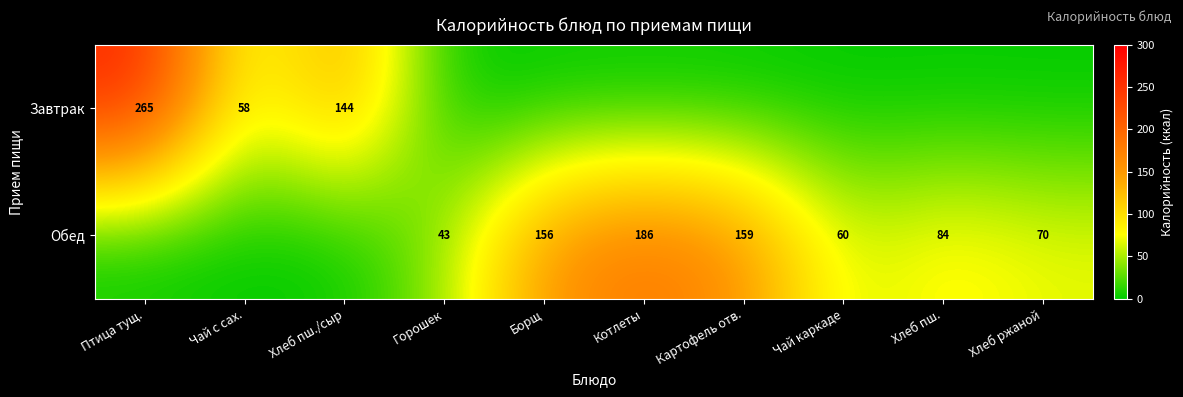

What is the maximum value shown in the chart?

265.0